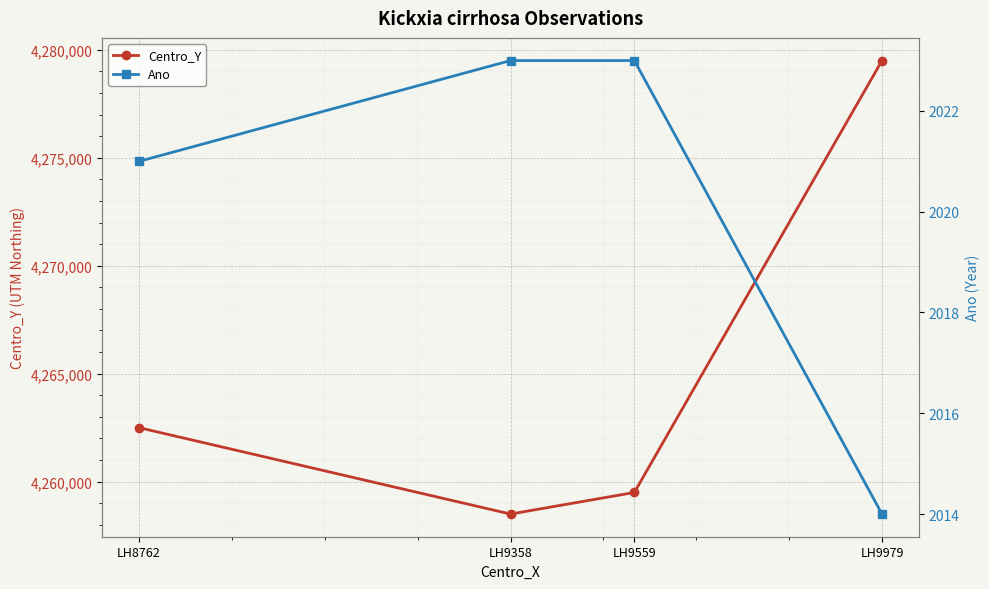

True or false: Centro_Y has a value of 4279500 at LH9979.

True